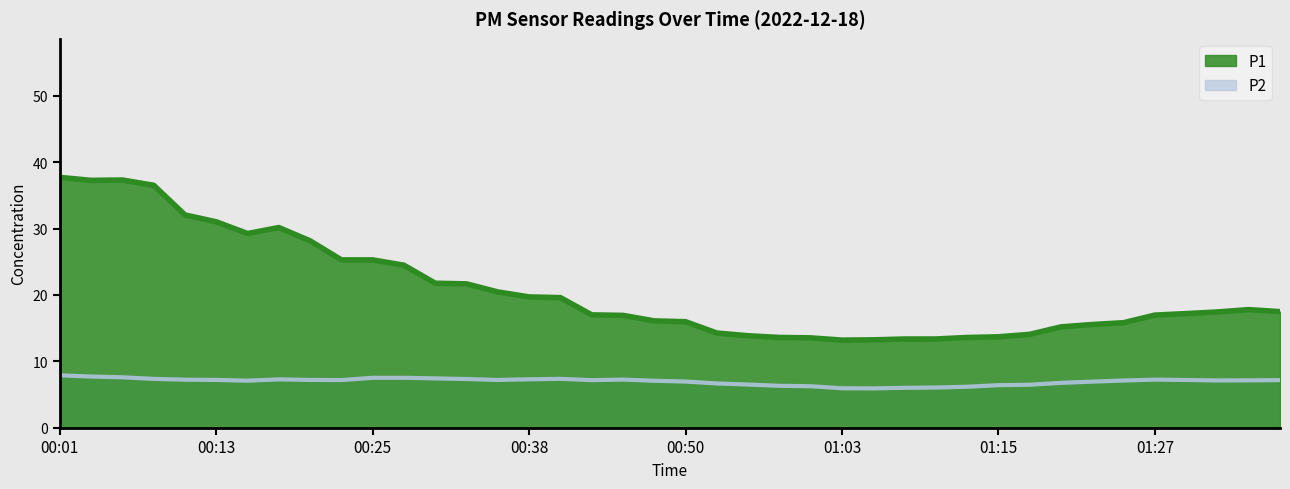

Does the chart display data point markers on the line(s)?

No